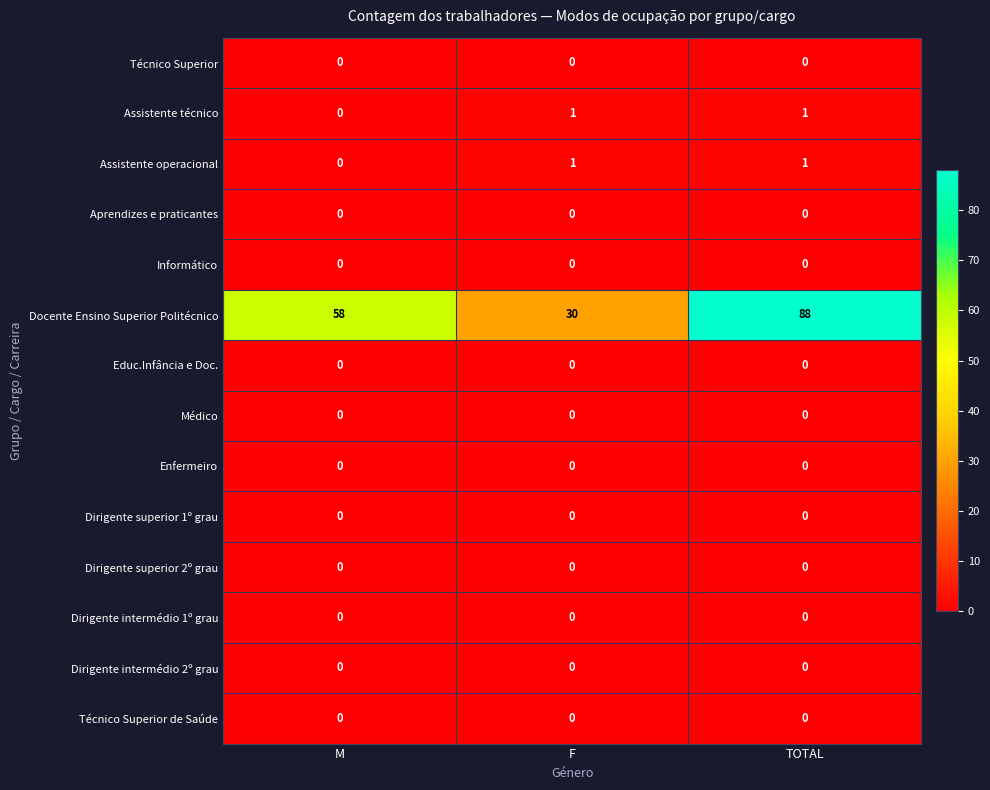

List the labels in order of Docente Ensino Superior Politécnico value, smallest first.

F, M, TOTAL